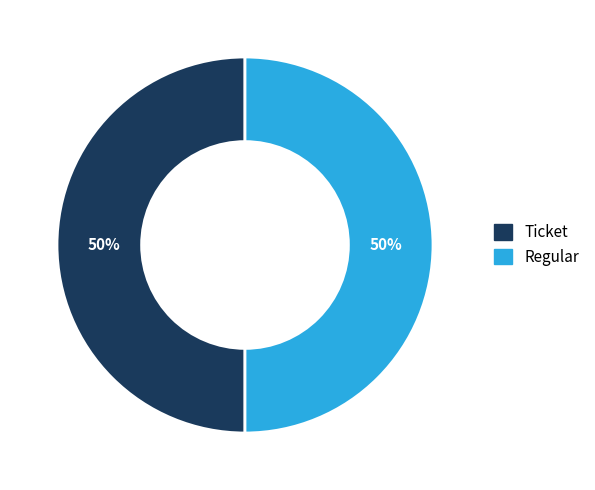

Is it true that Regular is 50% of the pie?

True